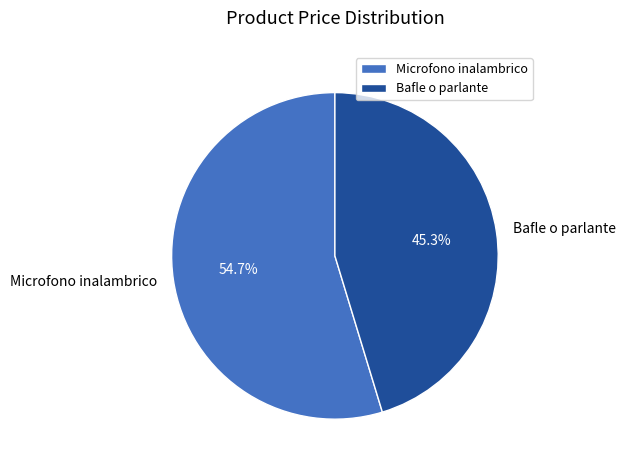

Which category has the smallest portion of the pie?

Bafle o parlante